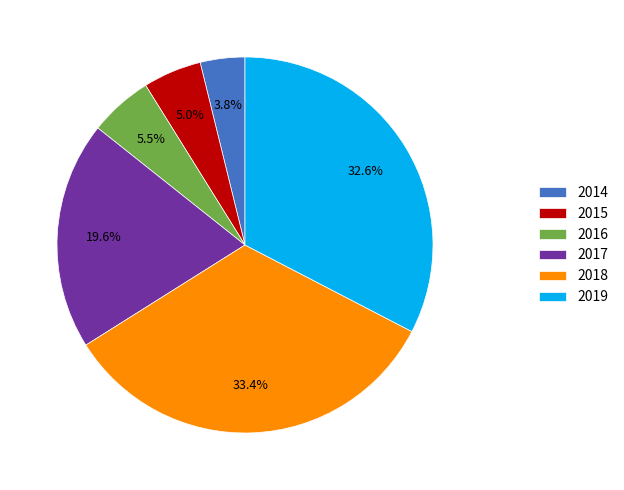

How many segments does this pie chart have?

6